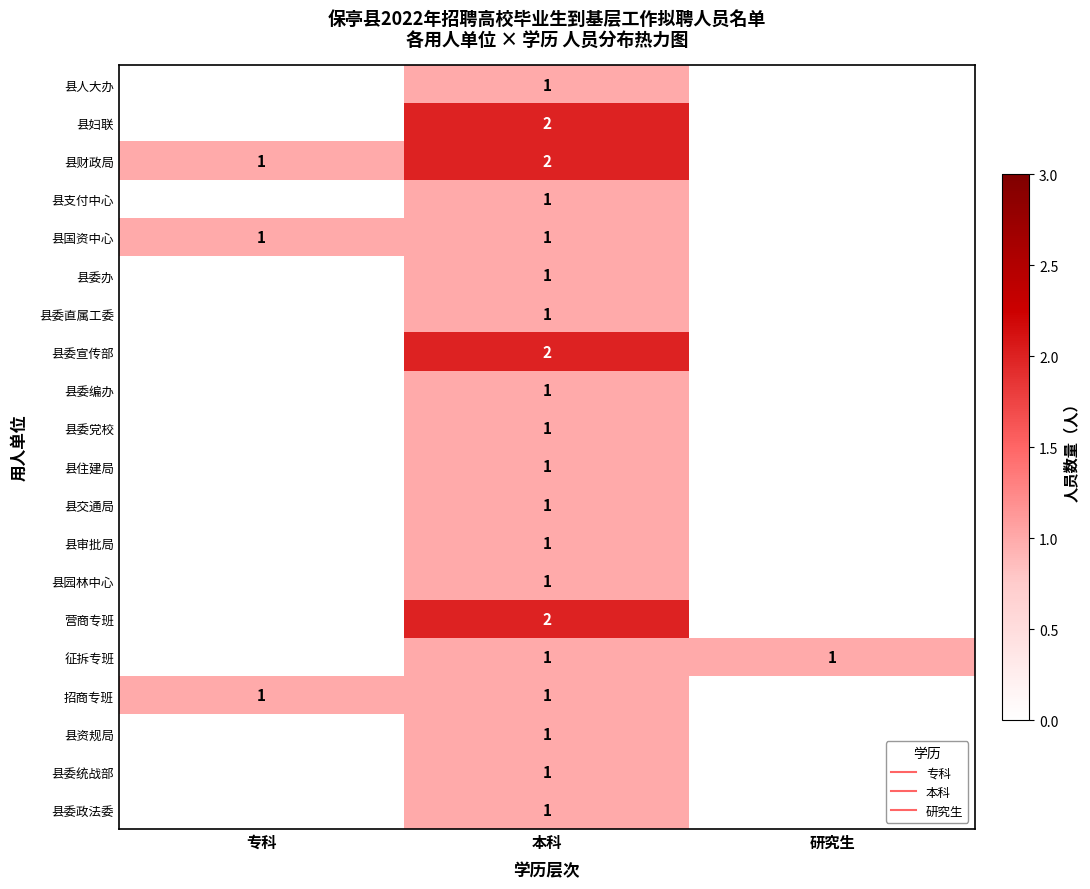

List the series in order of their peak value, highest first.

县妇联, 县财政局, 县委宣传部, 营商专班, 县人大办, 县支付中心, 县国资中心, 县委办, 县委直属工委, 县委编办, 县委党校, 县住建局, 县交通局, 县审批局, 县园林中心, 征拆专班, 招商专班, 县资规局, 县委统战部, 县委政法委